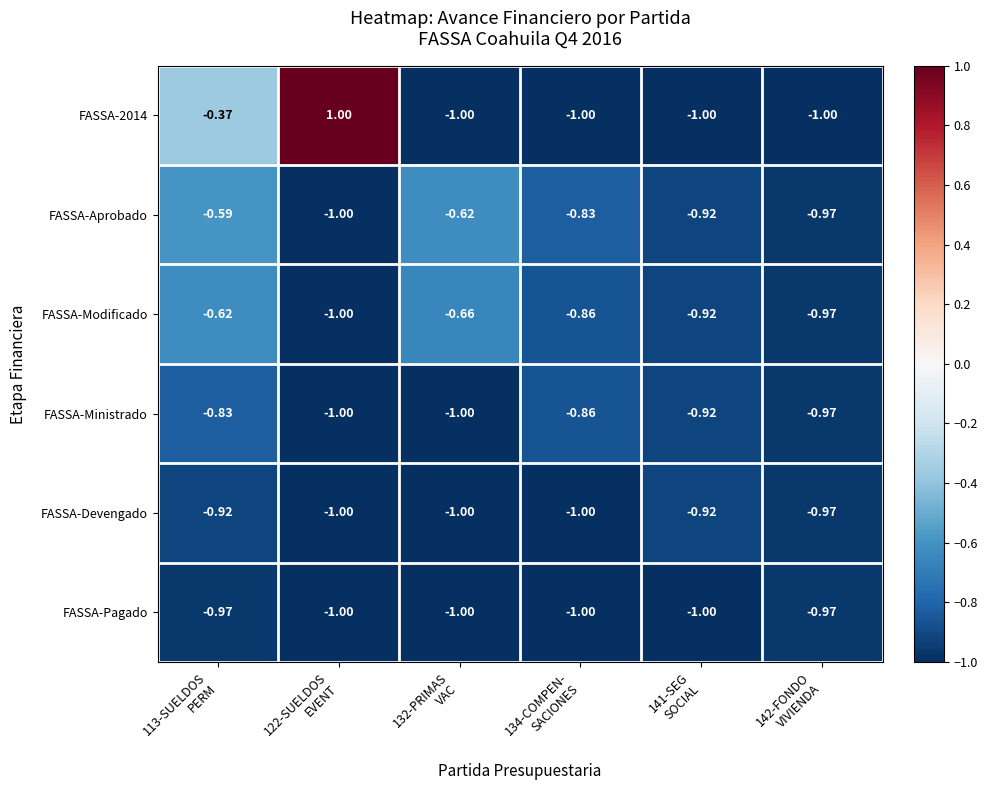

How many data points does each series have?

6